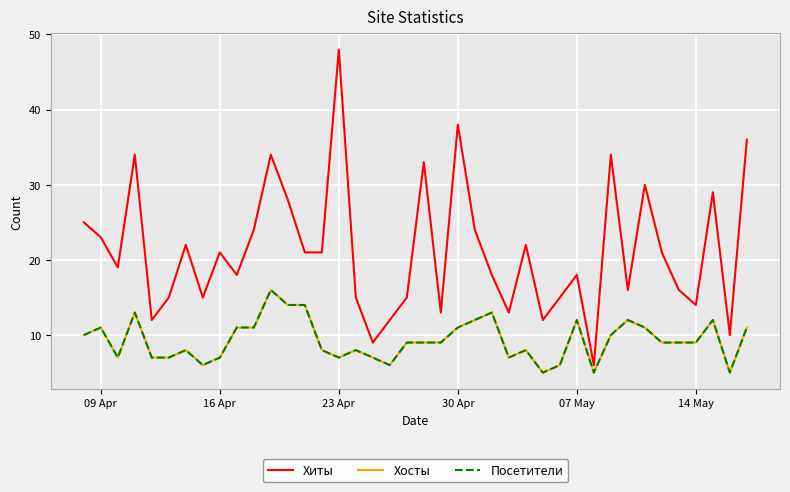

True or false: Хиты and Хосты cross at least once.

False